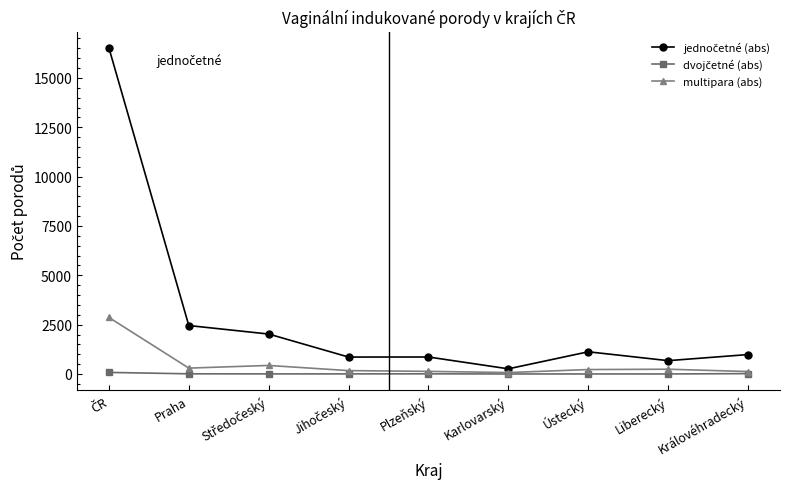

What is the label of the 8th point from the left?

Liberecký